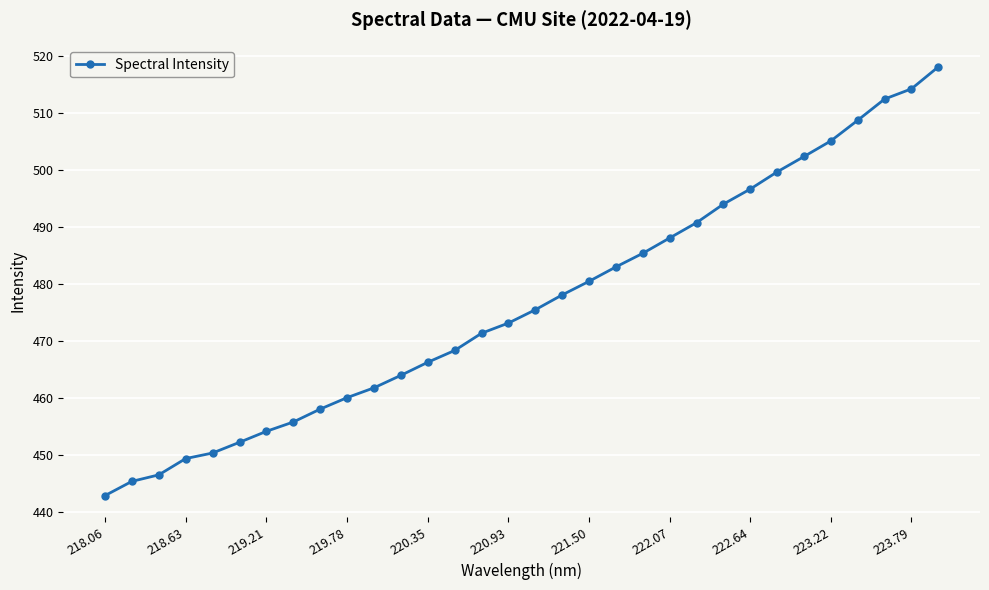

True or false: there are more than 0 points higher than both neighbors.

False